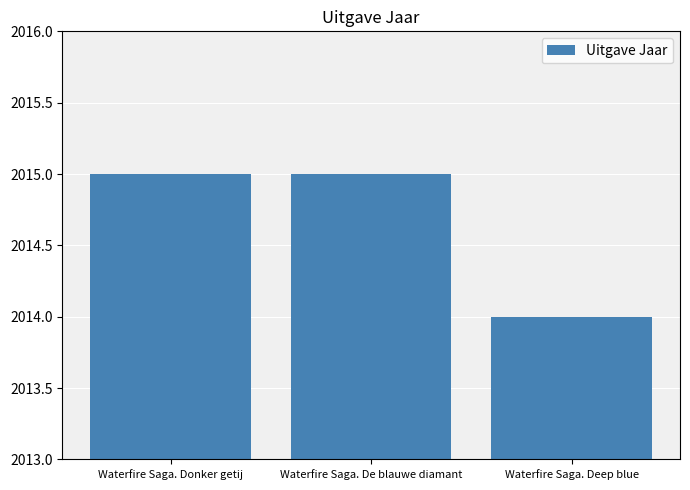

The value at Waterfire Saga. Donker getij is 960. True or false?

False